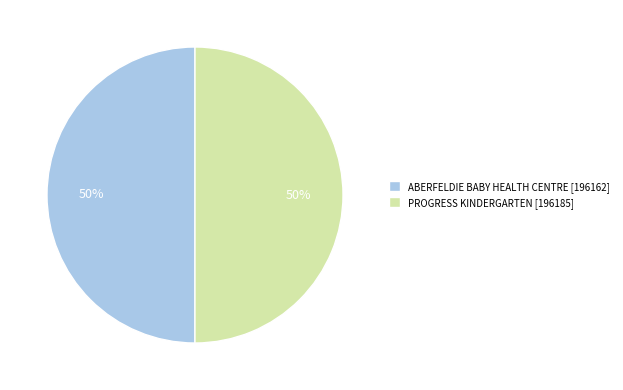

What percentage is the PROGRESS KINDERGARTEN slice, to the nearest percent?

50%